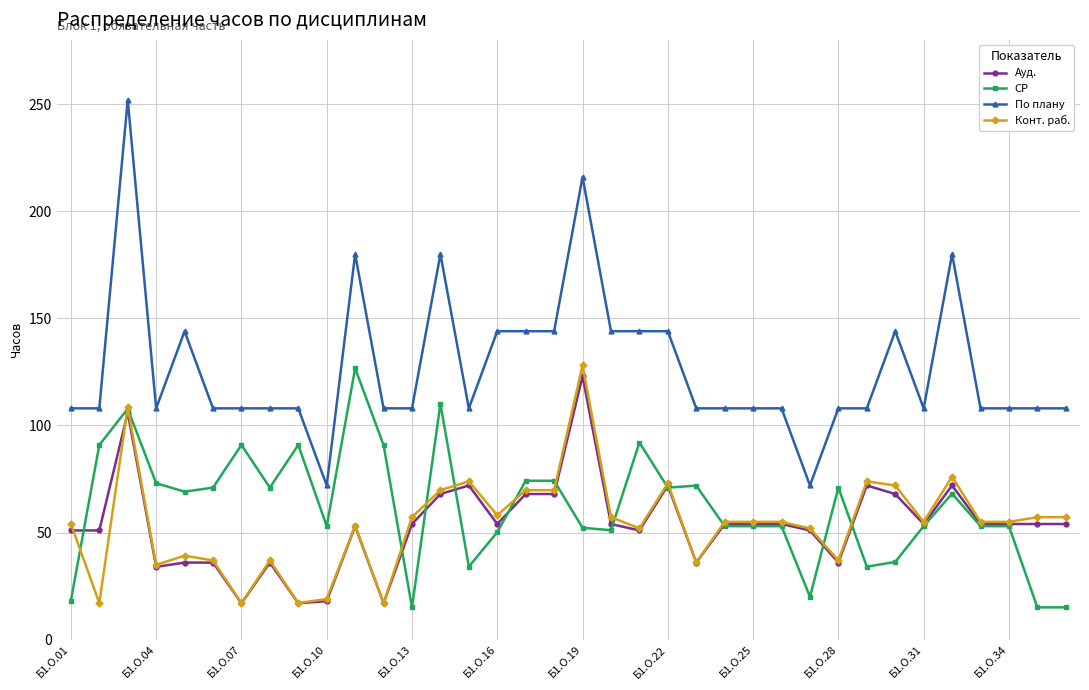

After their last crossing, which series has the higher values: Конт. раб. or Ауд.?

Конт. раб.